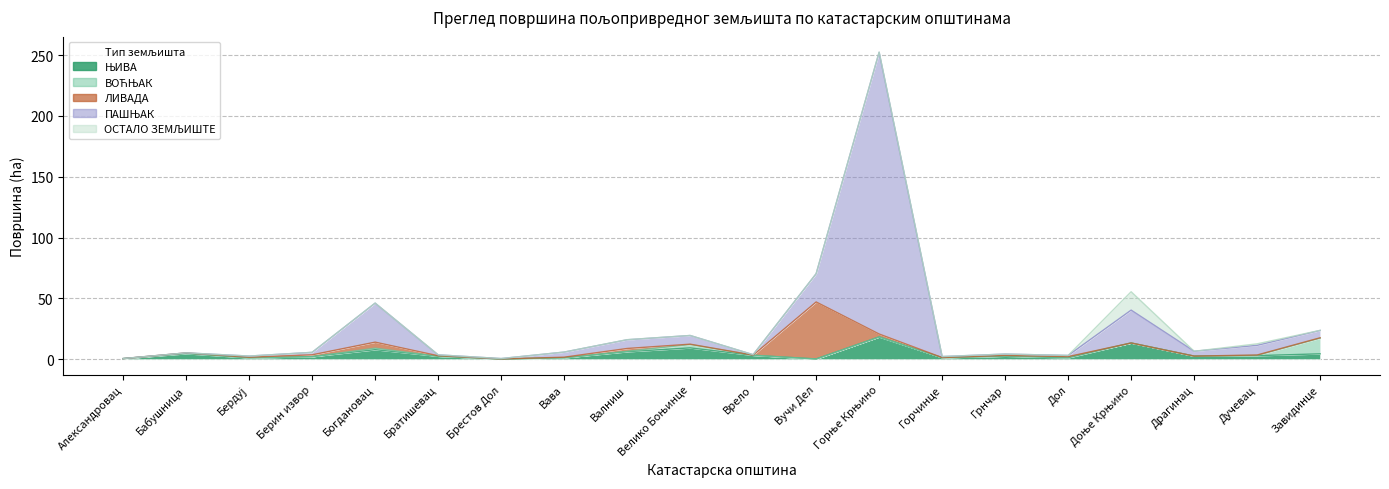

Where do ОСТАЛО ЗЕМЉИШТЕ and ЊИВА first cross each other?

Дол and Доње Крњино